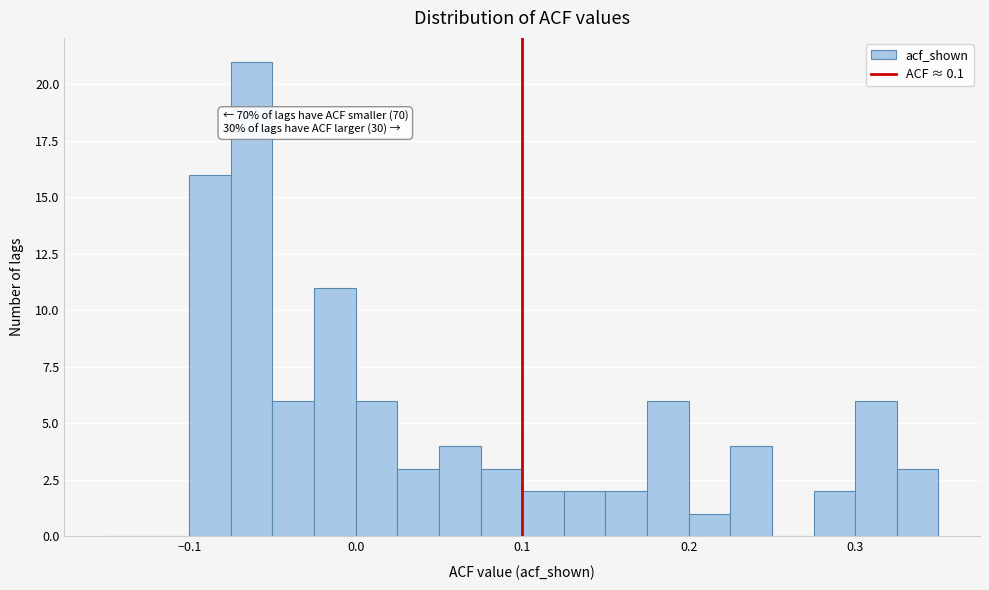

Around what value on the x-axis is the tallest bar? Give the approximate position of its centre, as read against the axis.

-0.06